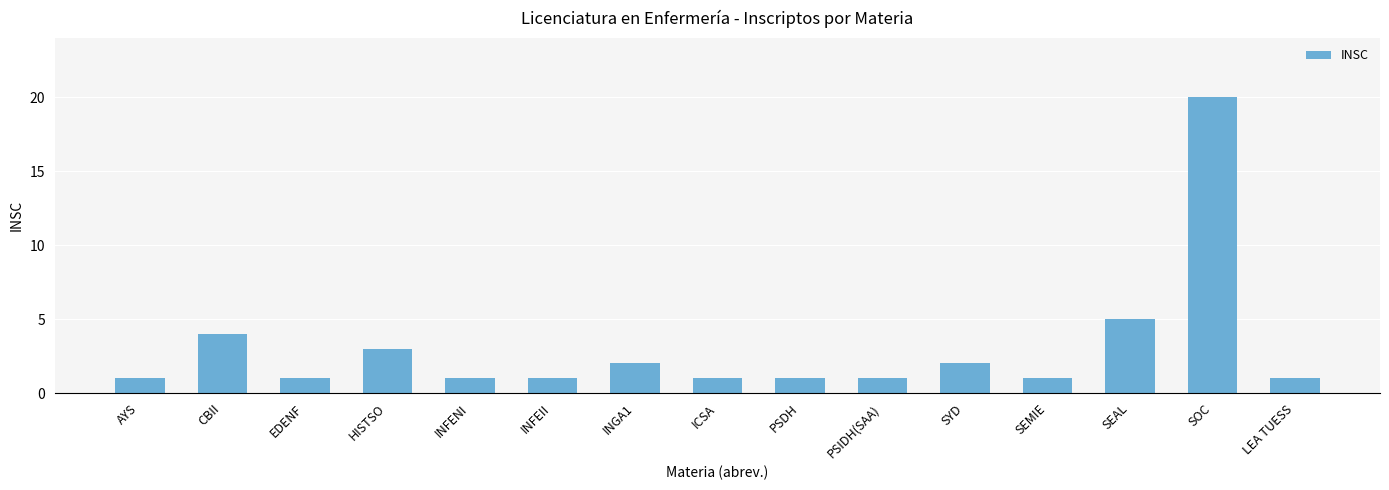

The value at ICSA is 1. True or false?

True